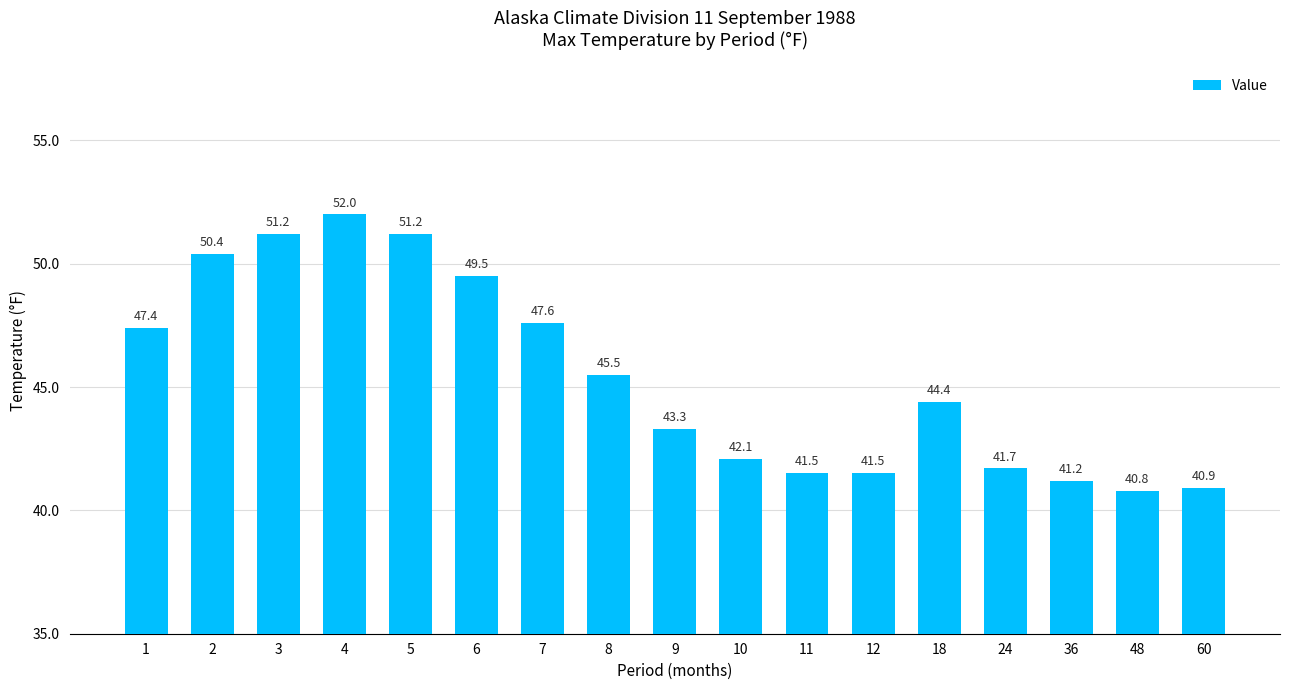

At which label is the value closest to 46?

8